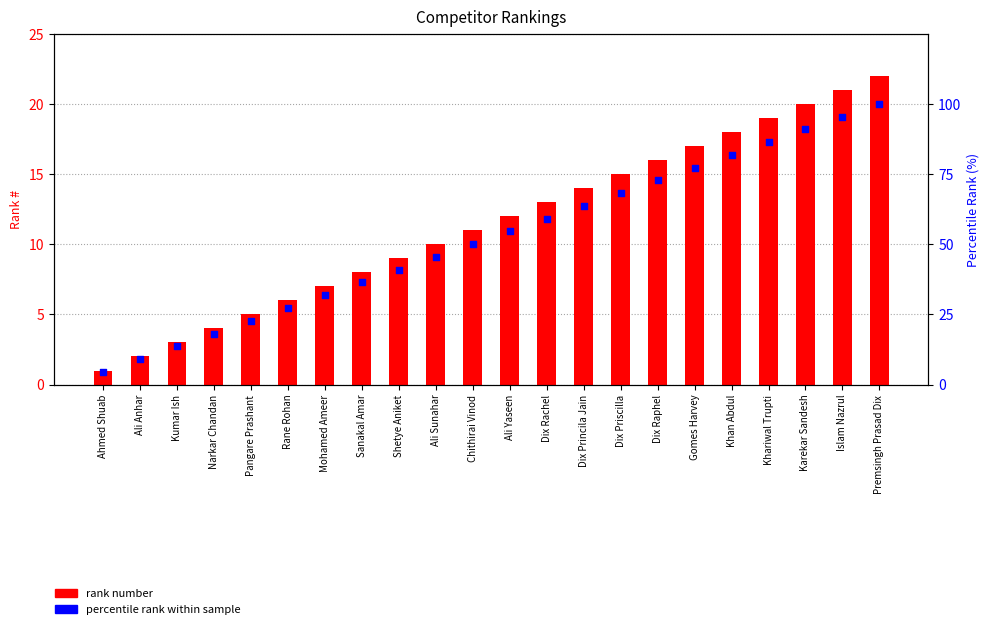

Which series reaches the maximum Y coordinate?

percentile rank within sample